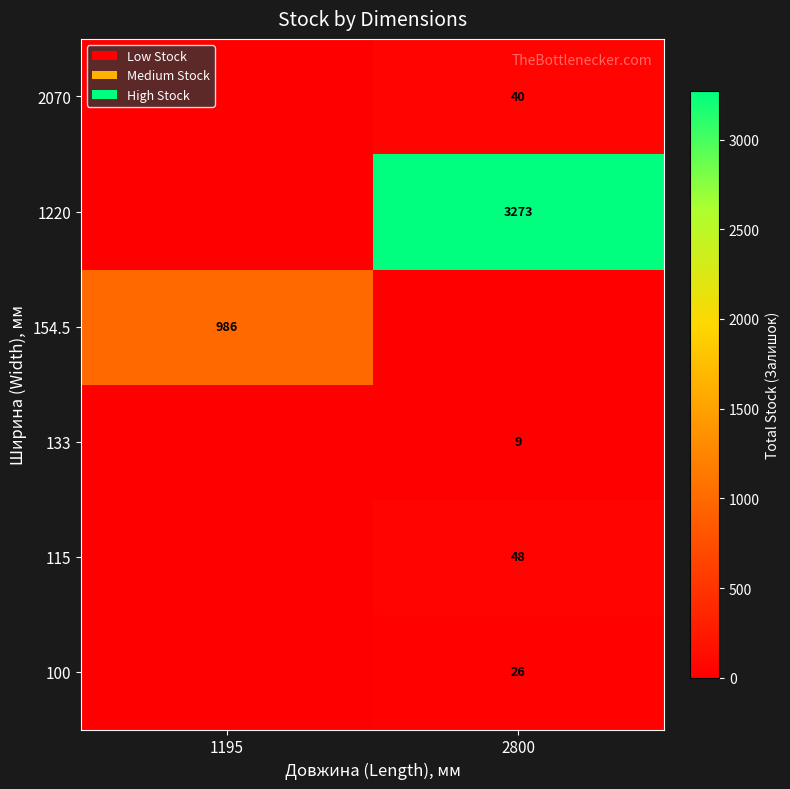

Between 1195 and 2800, which is larger?

2800